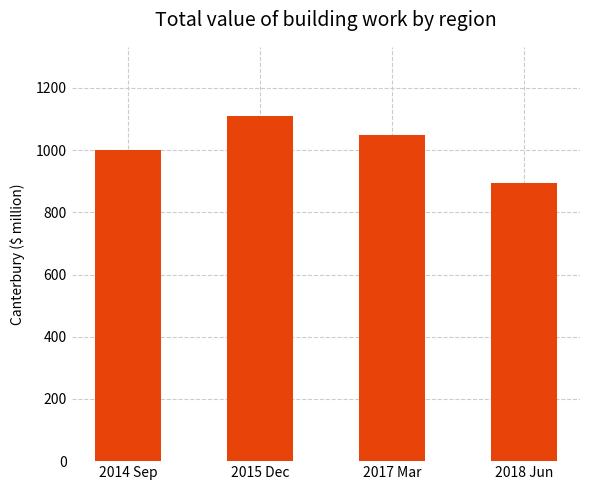

Between 2014 Sep and 2017 Mar, which is larger?

2017 Mar